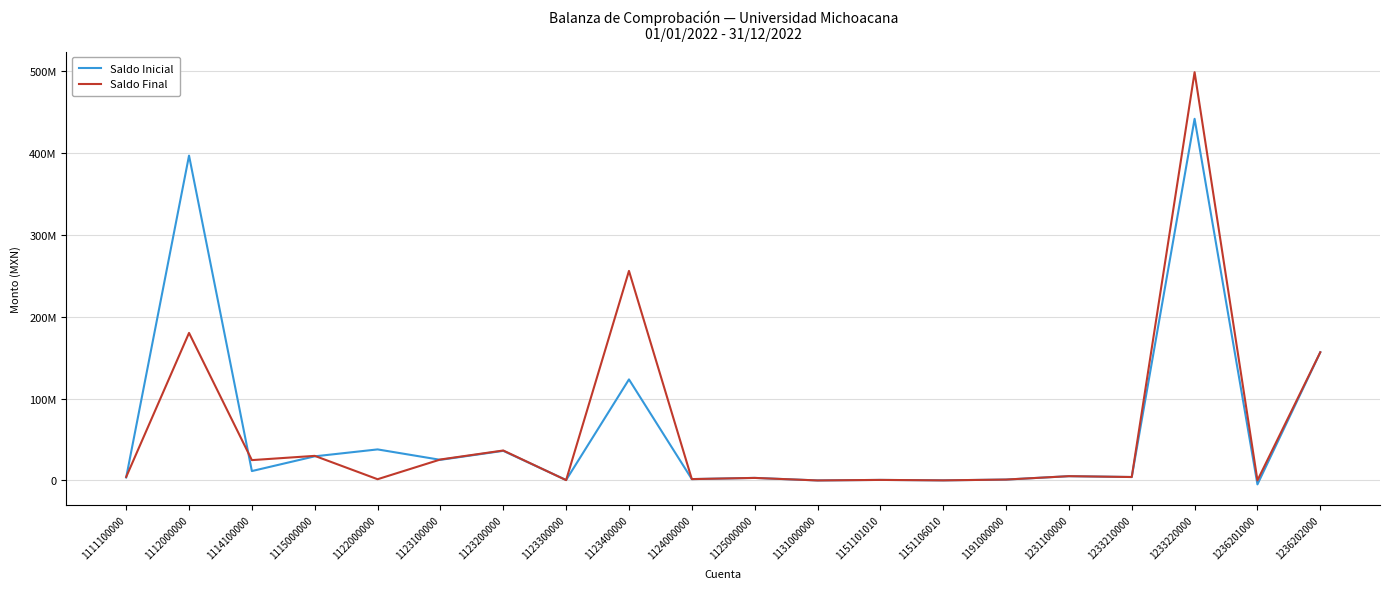

Between 1114100000 and 1125000000, which is larger?

1114100000